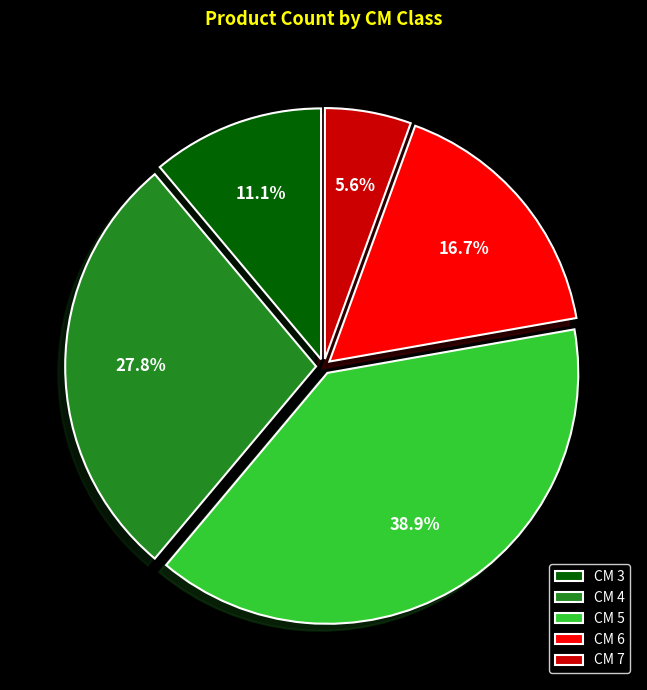

Which category has the biggest portion of the pie?

CM 5